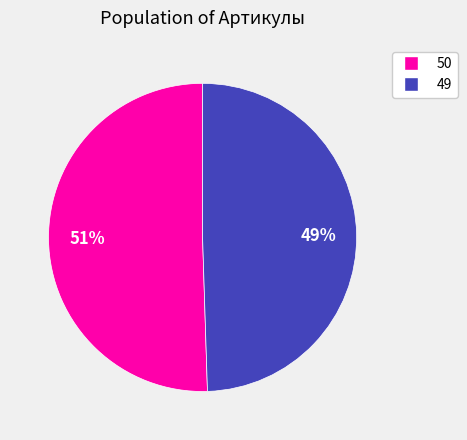

Is there a majority slice in this chart?

Yes